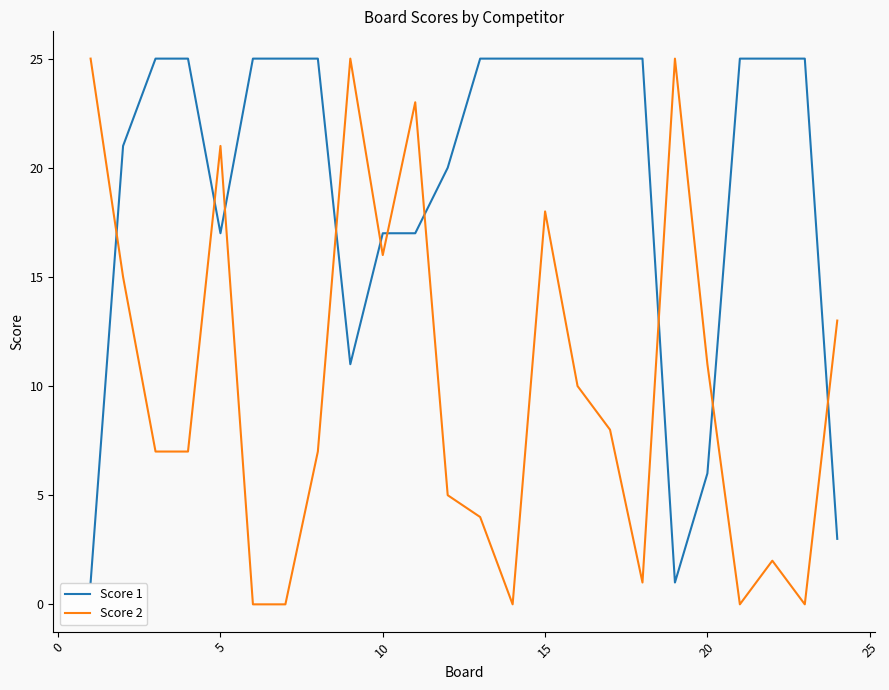

Rank the series by their average value, from highest to lowest.

Score 1, Score 2